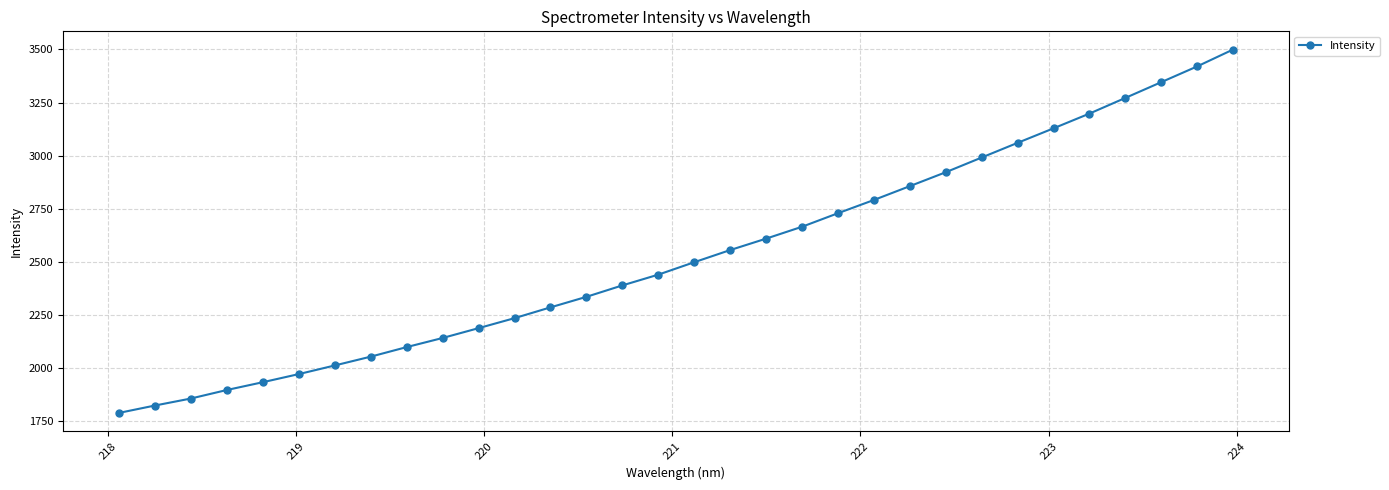

What is the average value?

2530.2